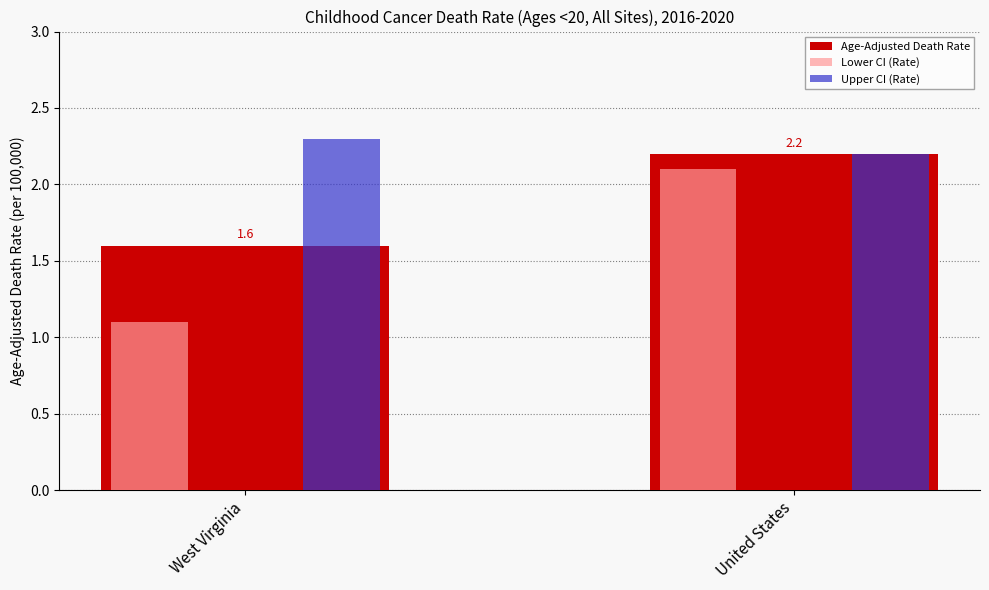

Which label corresponds to the largest value in the chart?

West Virginia